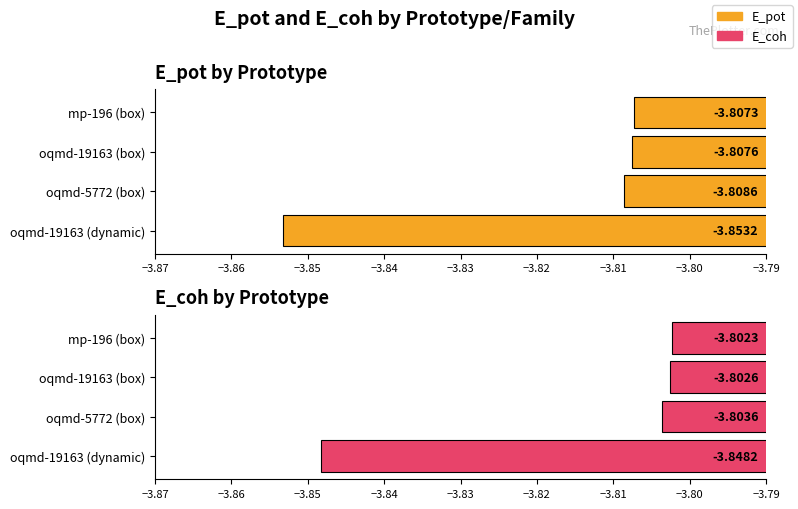

What is the value of the E_pot bar at the 4th from the left?

-3.8